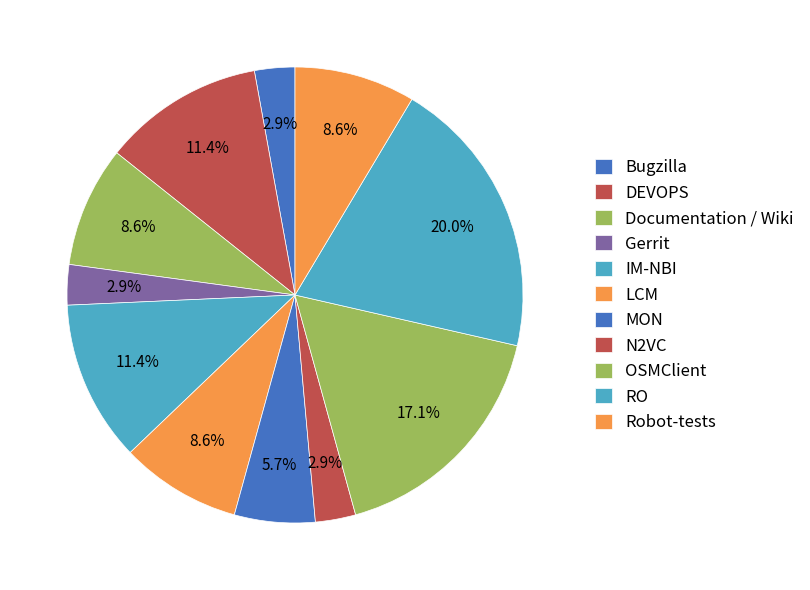

What is the largest slice in the pie chart?

RO